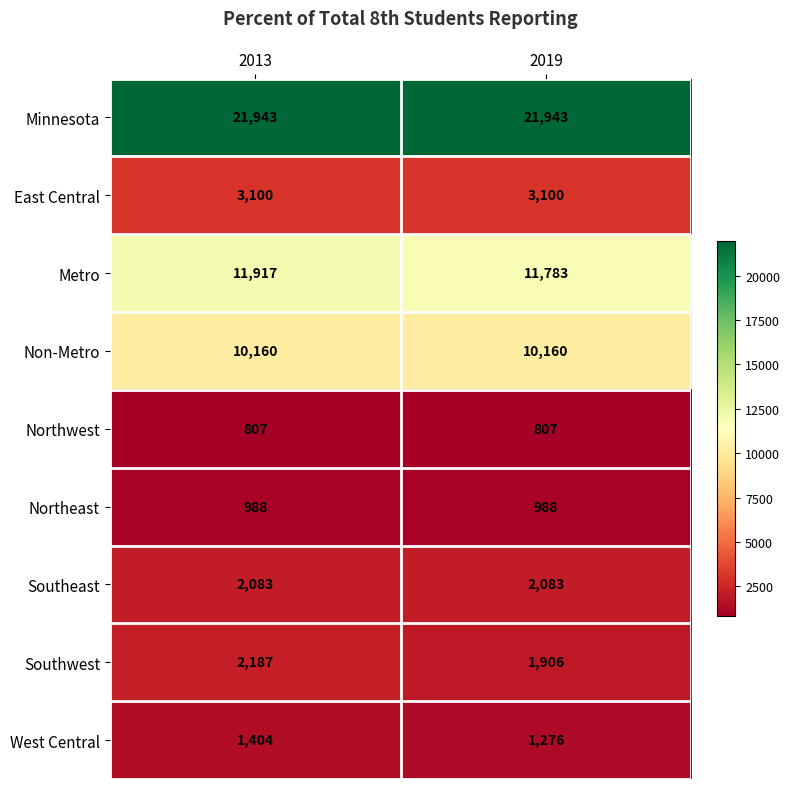

What is the approximate value of East Central at 2019?

3100